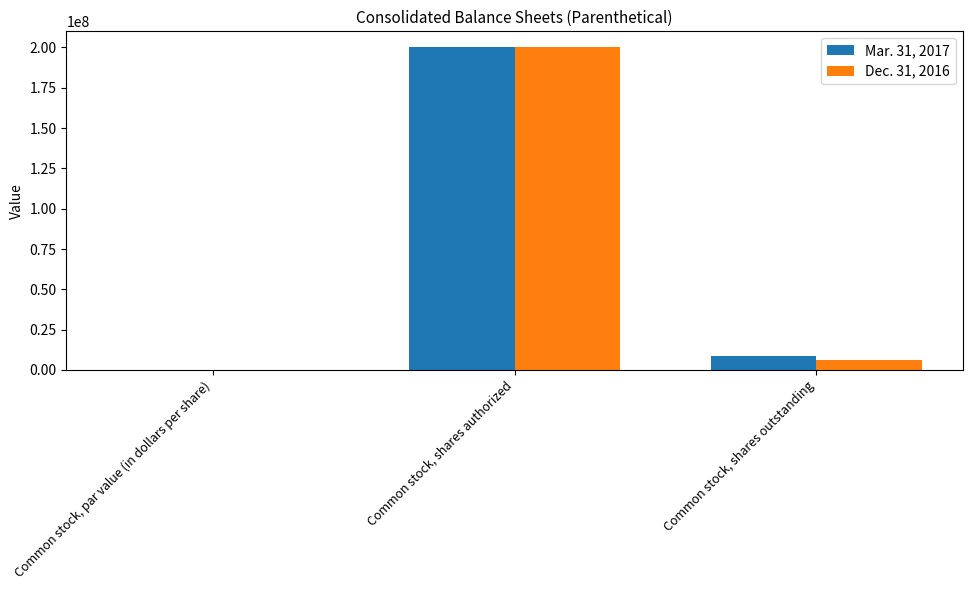

Which series changed the most between Common stock, shares authorized and Common stock, shares outstanding?

Dec. 31, 2016